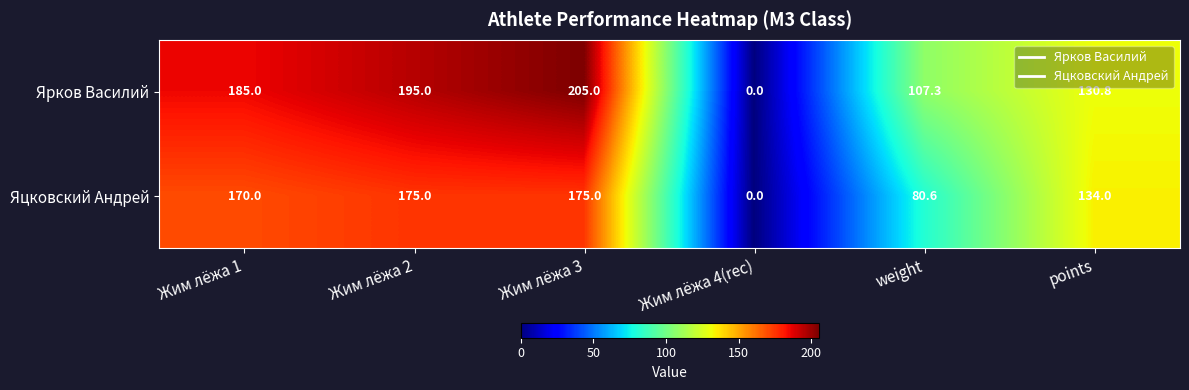

At which label is Яцковский Андрей closest to 87?

weight